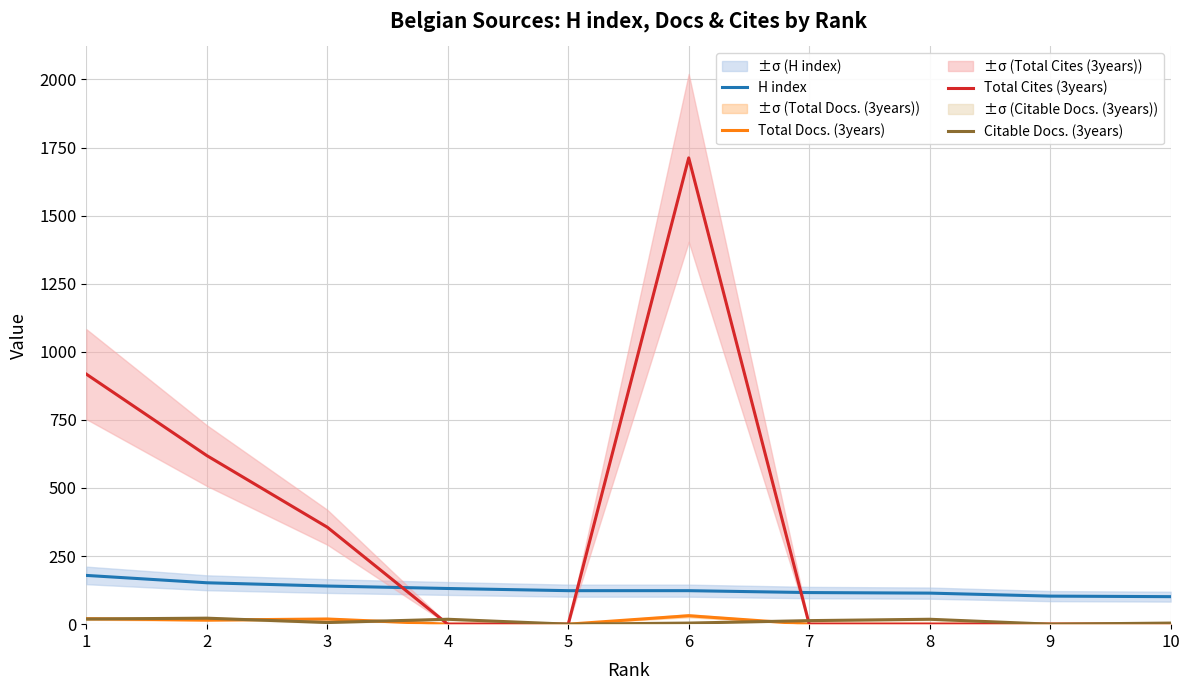

Rank the series by their maximum value, from lowest to highest.

Citable Docs. (3years), Total Docs. (3years), H index, Total Cites (3years)